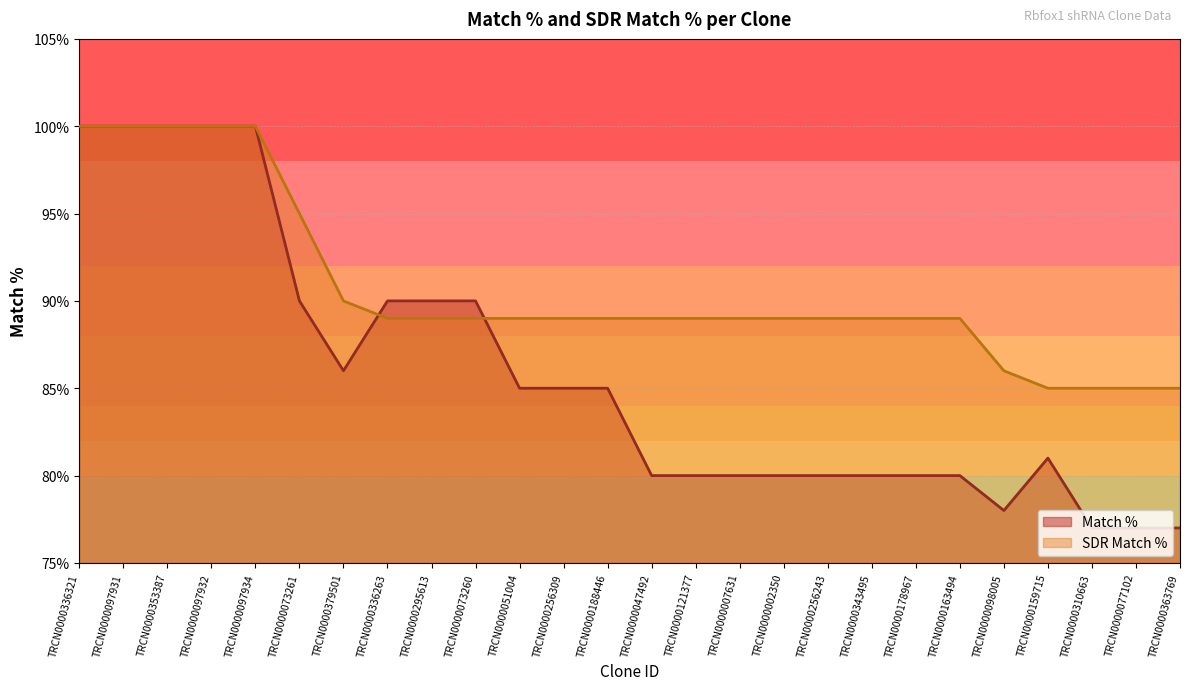

What is the total value across all series at TRCN0000178967?

169